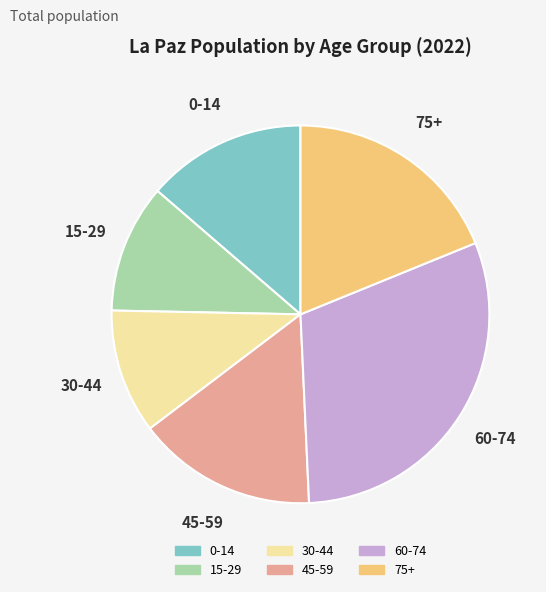

Is there a majority slice in this chart?

No